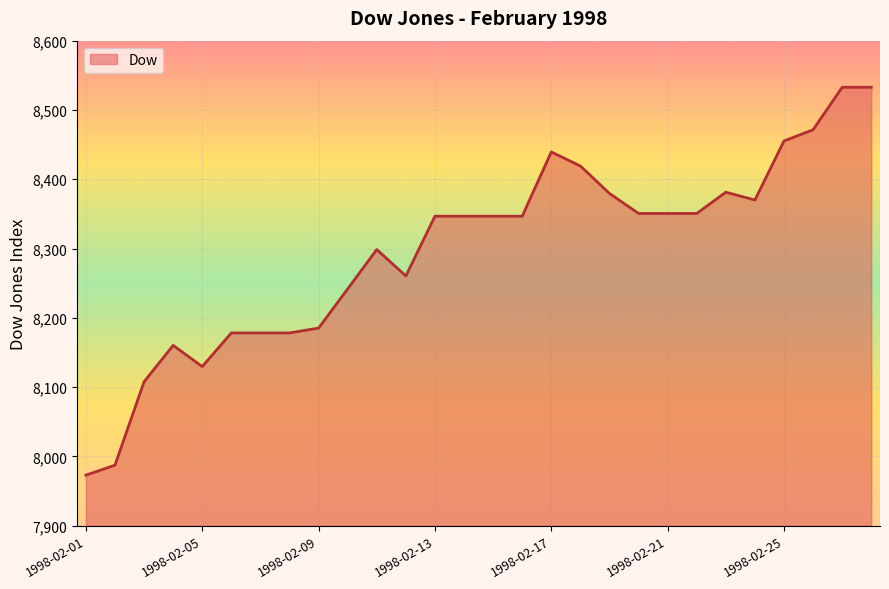

What is the greatest value displayed?

8532.8